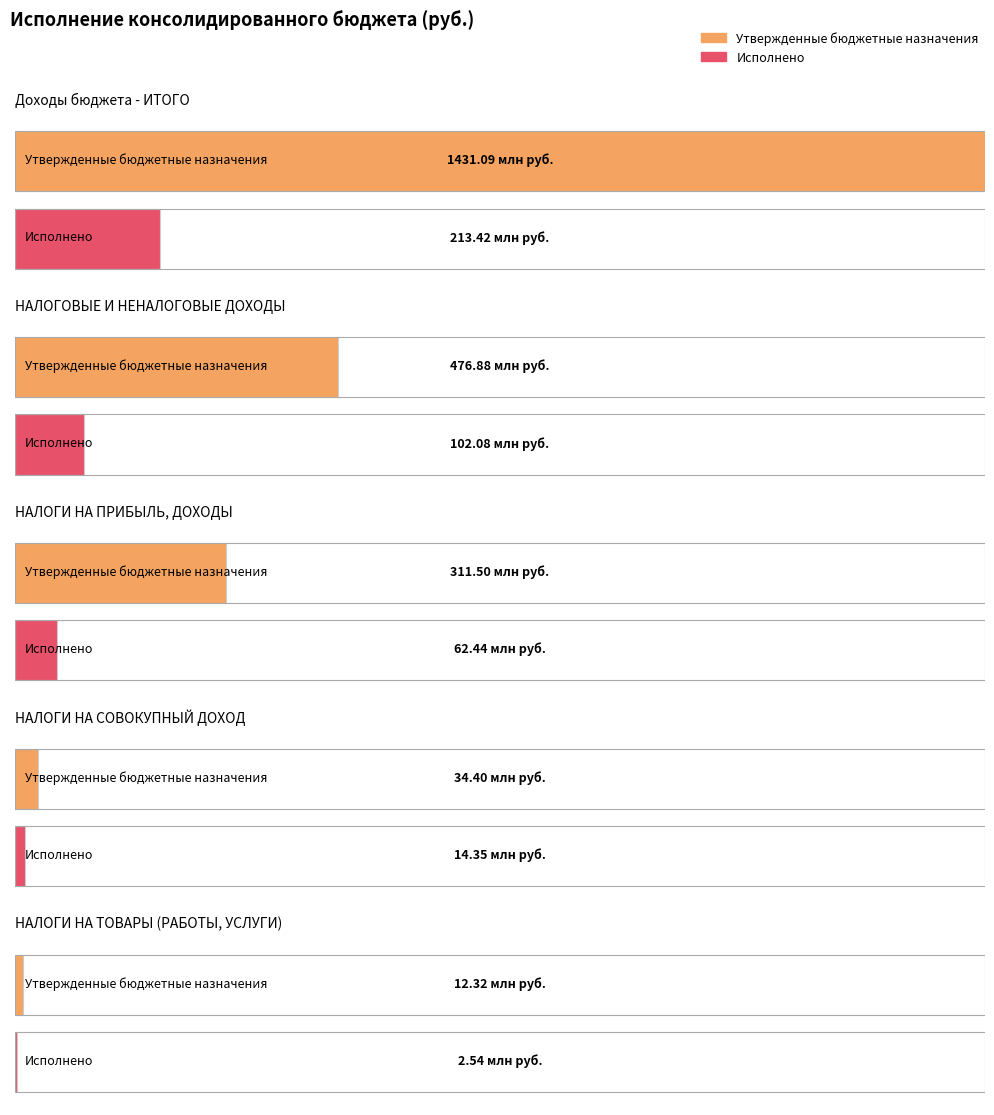

Rank the categories by Исполнено value from highest to lowest.

Доходы бюджета - ИТОГО, НАЛОГОВЫЕ И НЕНАЛОГОВЫЕ ДОХОДЫ, НАЛОГИ НА ПРИБЫЛЬ, ДОХОДЫ, НАЛОГИ НА СОВОКУПНЫЙ ДОХОД, НАЛОГИ НА ТОВАРЫ (РАБОТЫ, УСЛУГИ)